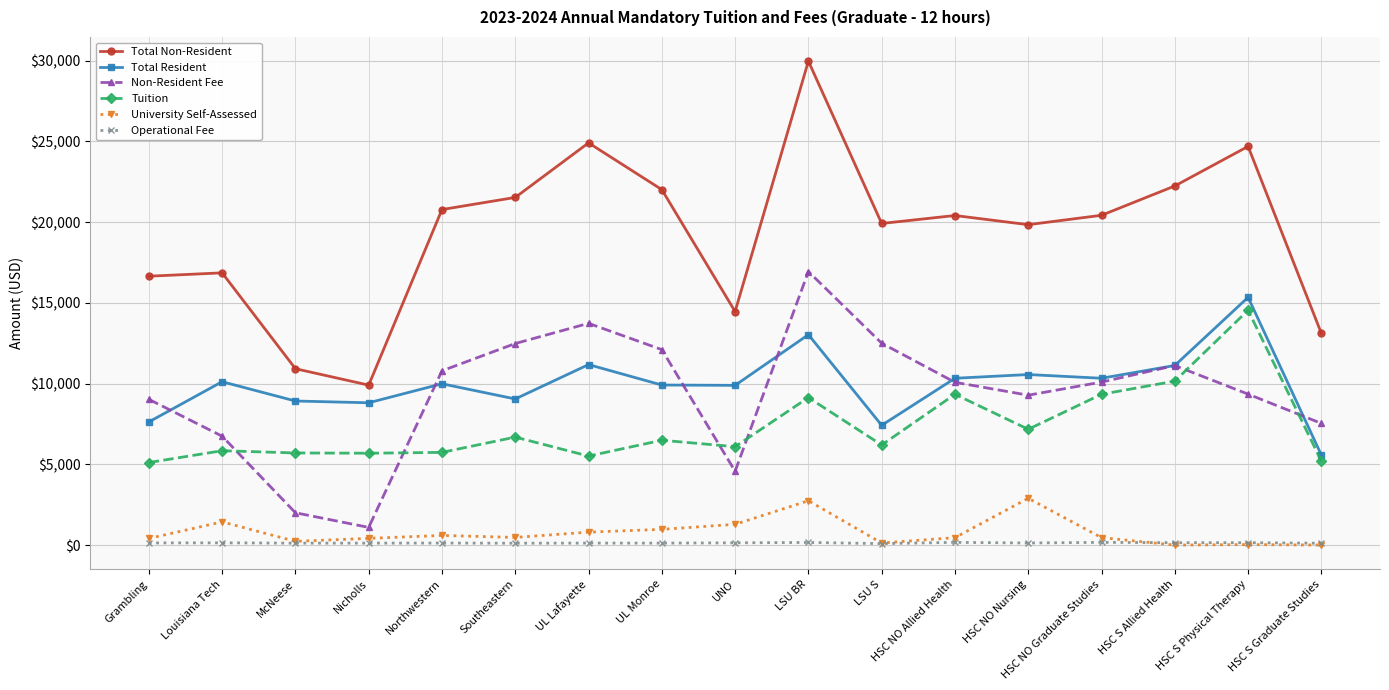

What is the greatest value displayed?

29962.0